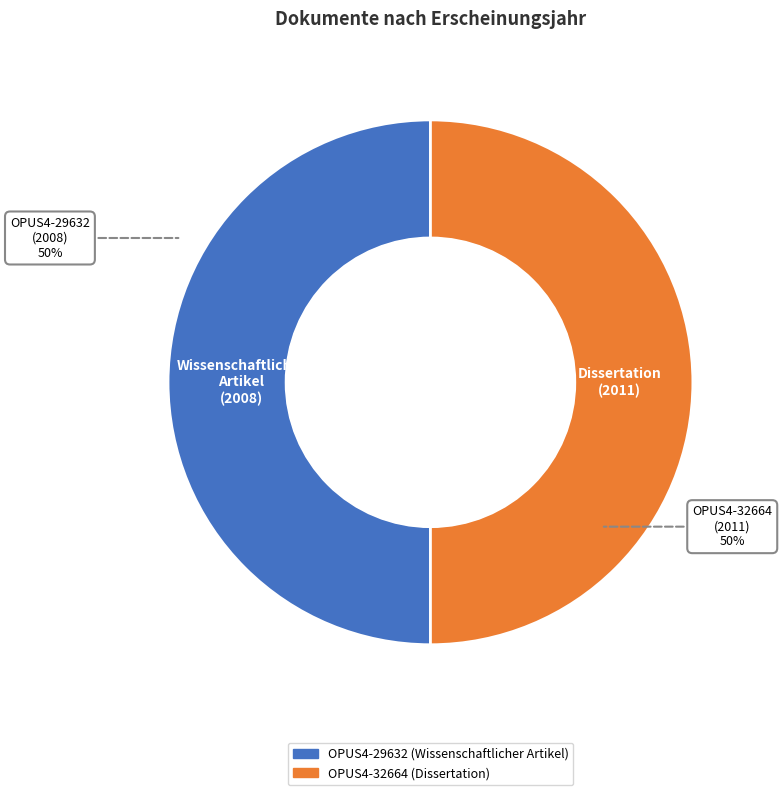

How many slices are in this pie chart?

2